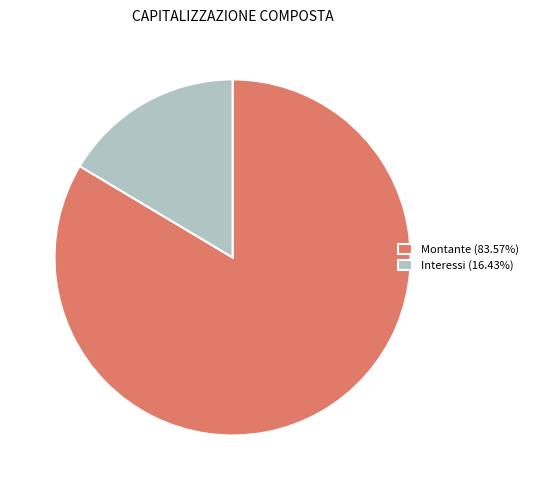

Do Interessi (16.43%) and Montante (83.57%) together represent more than half of the pie?

Yes